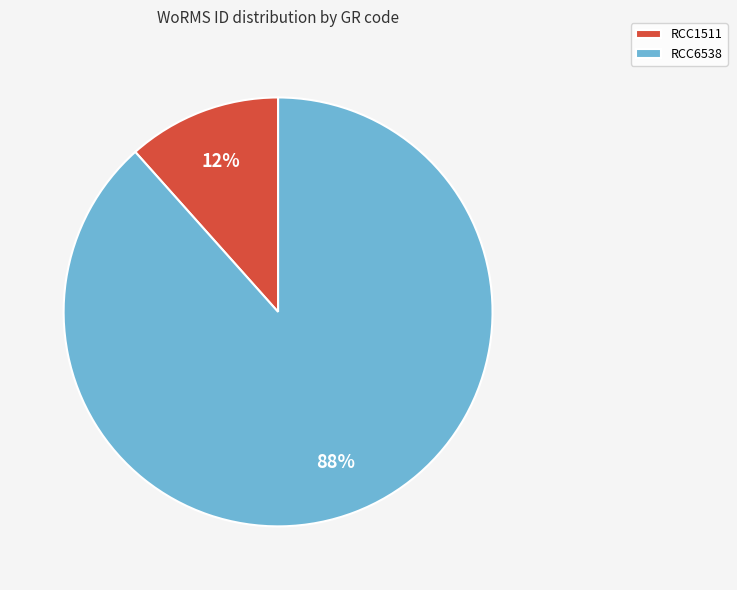

Which category has the smallest portion of the pie?

RCC1511